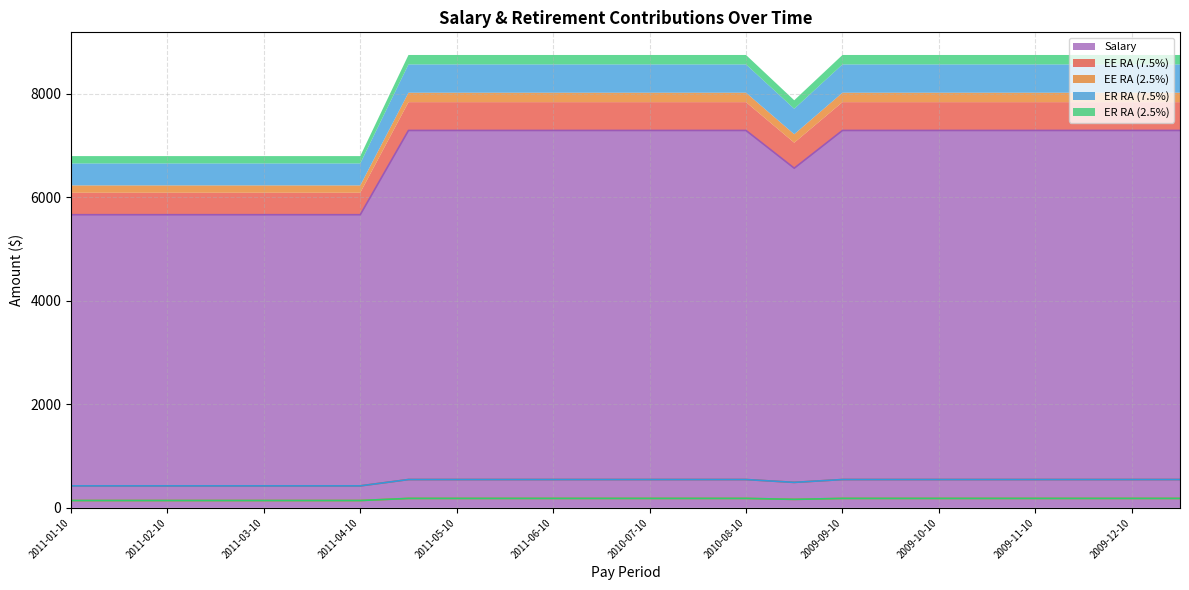

Reading right to left, transcribe all the data shown in this chart.

EE RA (7.5%): 546.9	546.9	546.9	546.9	546.9	546.9	546.9	546.9	492.2	546.9	546.9	546.9	546.9	546.9	546.9	546.9	546.9	424.8	424.8	424.8	424.8	424.8	424.8	424.8
EE RA (2.5%): 182.3	182.3	182.3	182.3	182.3	182.3	182.3	182.3	164.1	182.3	182.3	182.3	182.3	182.3	182.3	182.3	182.3	141.6	141.6	141.6	141.6	141.6	141.6	141.6
ER RA (7.5%): 546.9	546.9	546.9	546.9	546.9	546.9	546.9	546.9	492.2	546.9	546.9	546.9	546.9	546.9	546.9	546.9	546.9	424.8	424.8	424.8	424.8	424.8	424.8	424.8
ER RA (2.5%): 182.3	182.3	182.3	182.3	182.3	182.3	182.3	182.3	164.1	182.3	182.3	182.3	182.3	182.3	182.3	182.3	182.3	141.6	141.6	141.6	141.6	141.6	141.6	141.6
Salary: 7291.7	7291.7	7291.7	7291.7	7291.7	7291.7	7291.7	7291.7	6562.5	7291.7	7291.7	7291.7	7291.7	7291.7	7291.7	7291.7	7291.7	5663.6	5663.6	5663.6	5663.6	5663.6	5663.6	5663.6